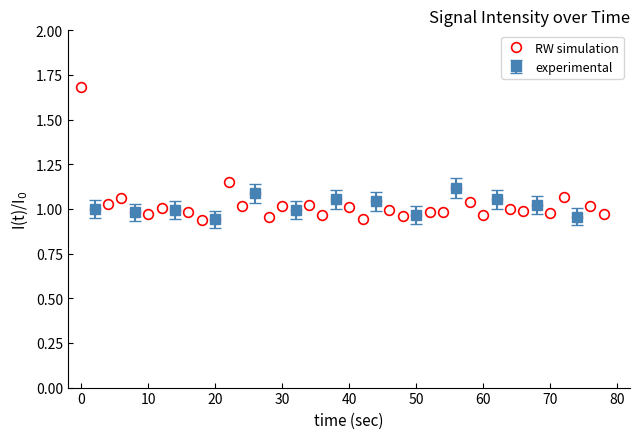

What is the greatest value displayed?

1.7